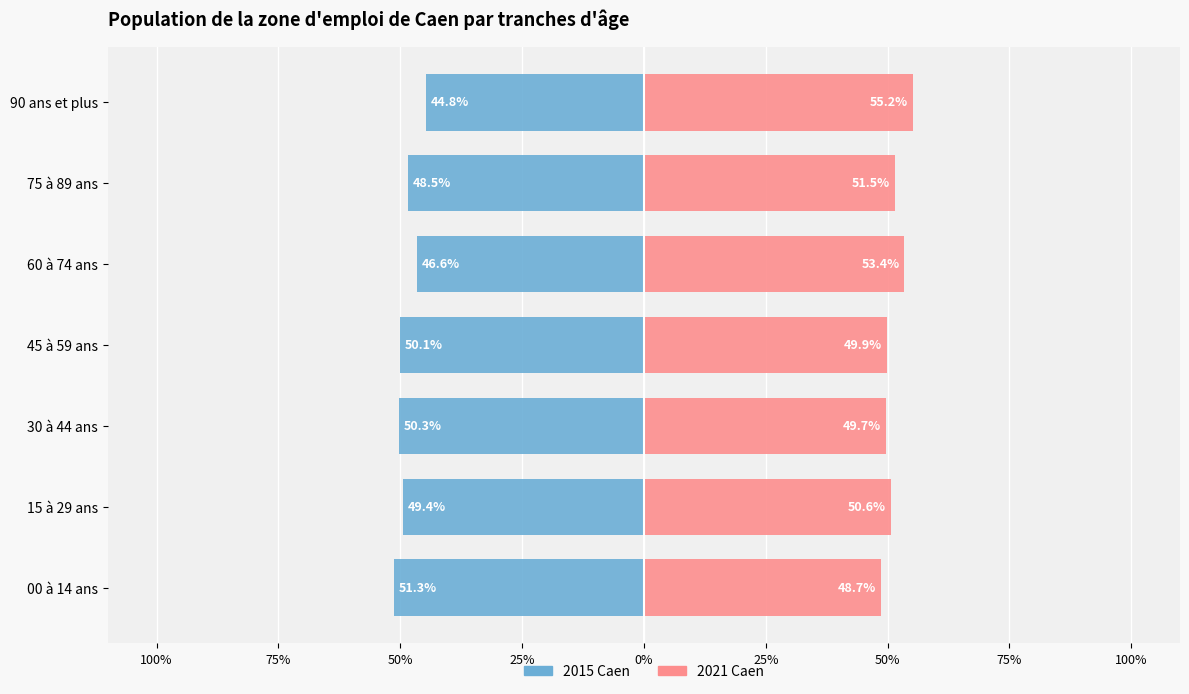

What is the difference between the maximum and minimum values in the 2021 Caen series?

6.5